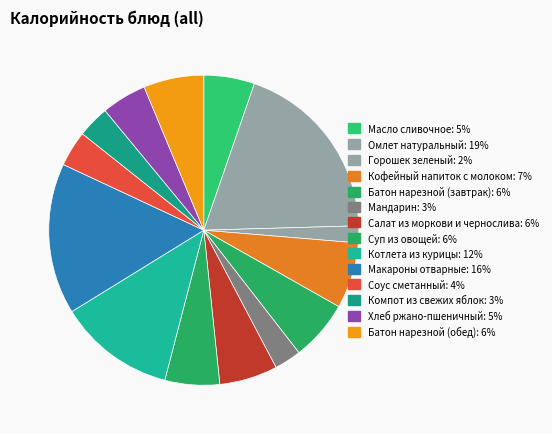

What percentage is the Макароны отварные slice, to the nearest percent?

16%